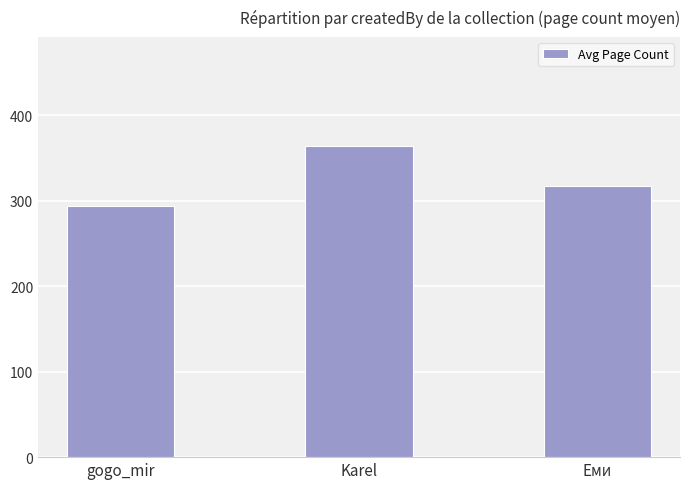

What is the ratio of the value at Karel to the value at gogo_mir?

1.2